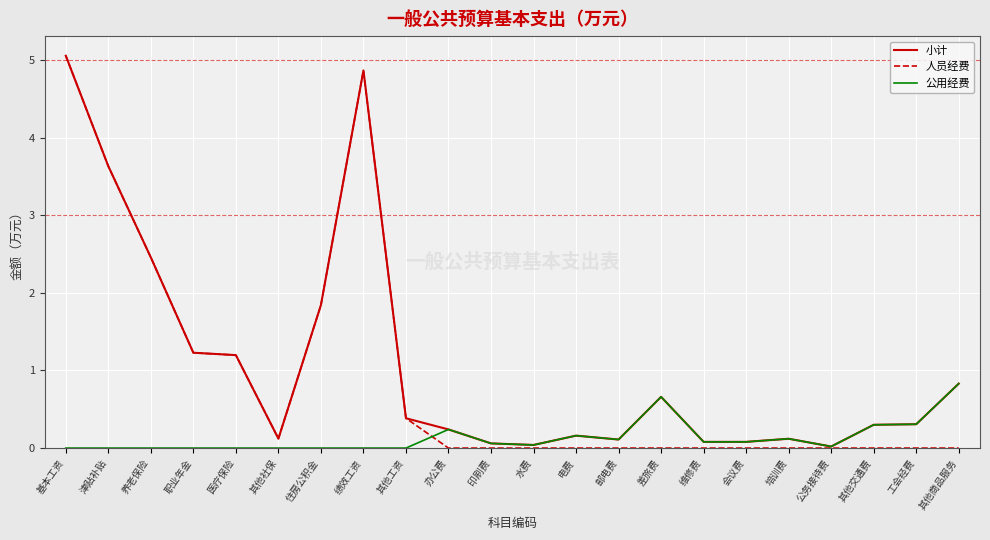

Does the chart have visible grid lines?

Yes